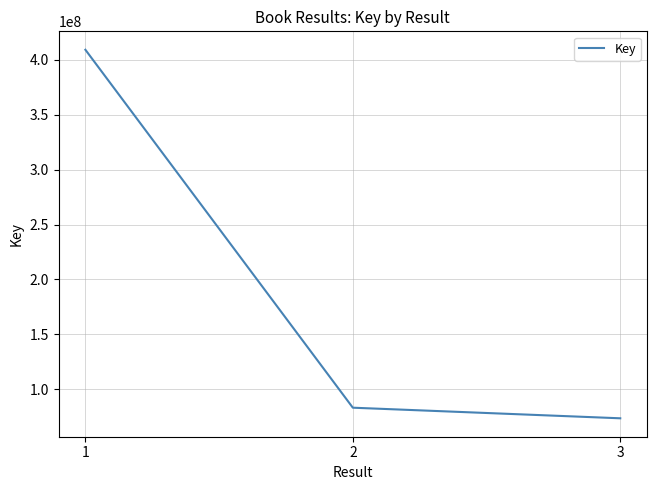

What is the difference between the values at 2 and 1?

326204509